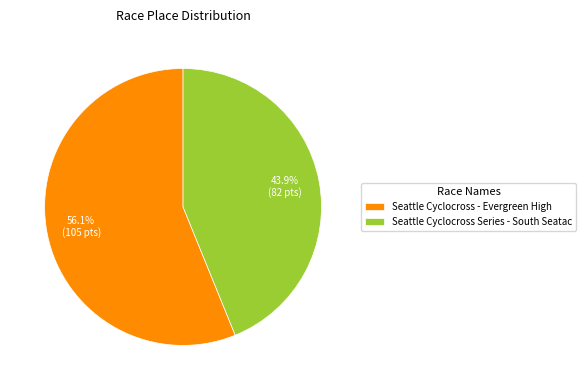

What is the smallest slice in the pie chart?

Seattle Cyclocross Series - South Seatac